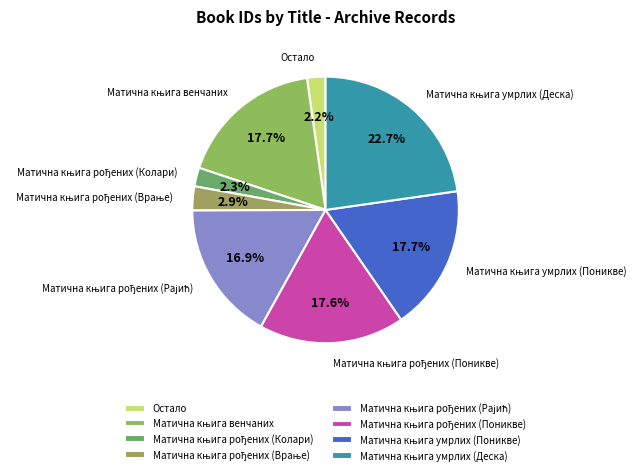

Is there any slice that represents more than half of the pie?

No